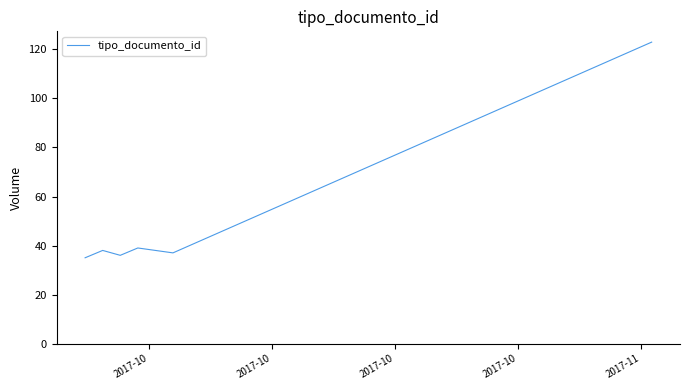

What is the minimum value shown in the chart?

35